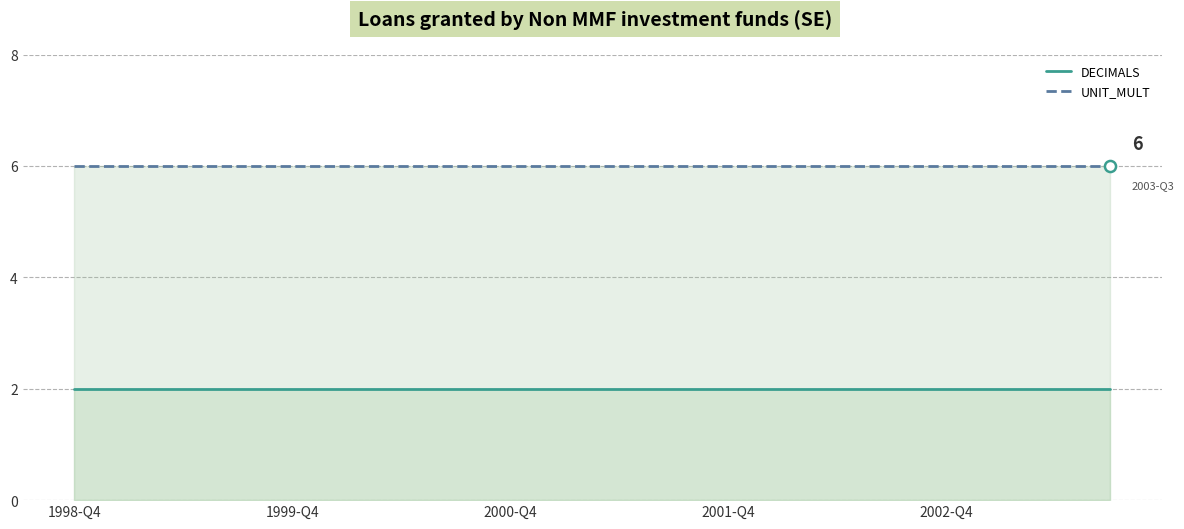

True or false: UNIT_MULT and DECIMALS cross at least once.

False